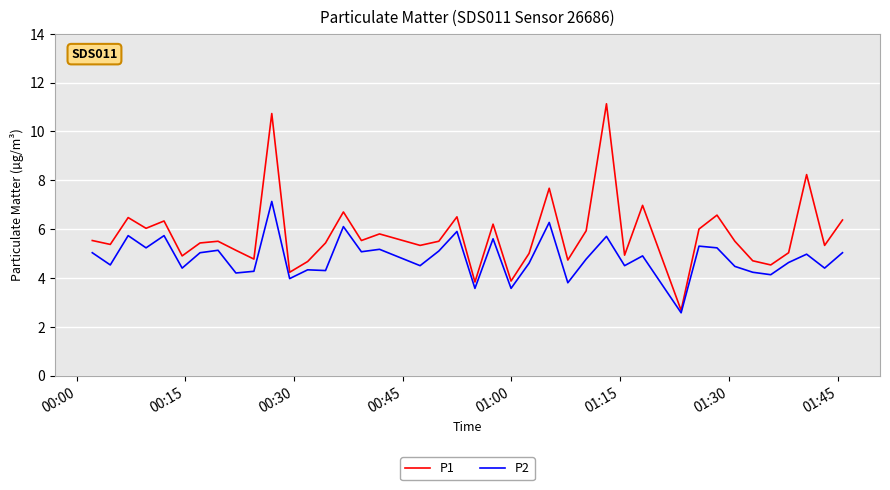

What is the greatest value displayed?

11.1